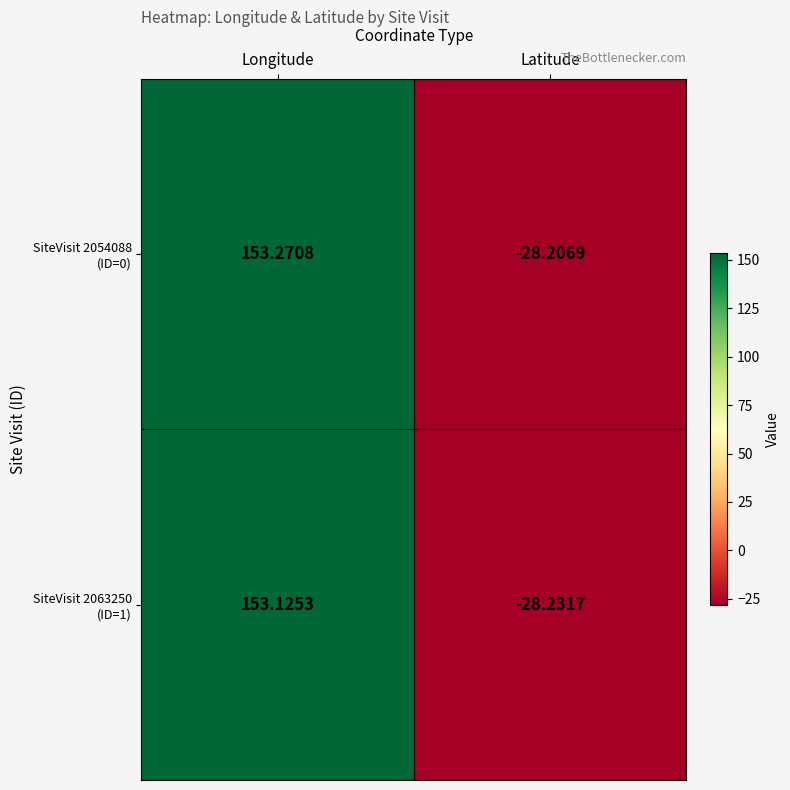

Which label corresponds to the smallest value in the chart?

Latitude